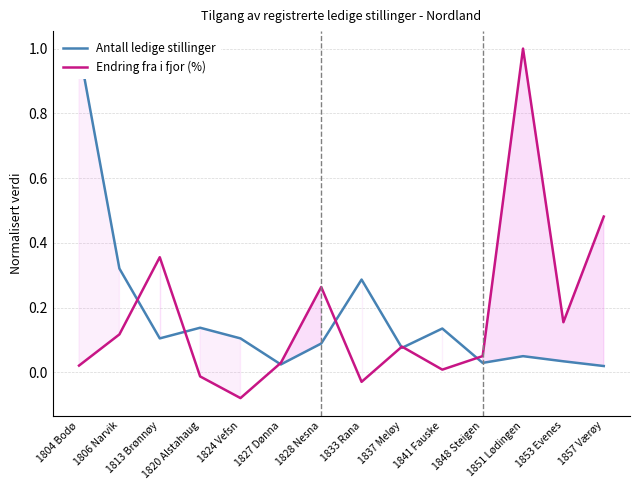

What are all the series names shown in the legend?

Antall ledige stillinger, Endring fra i fjor (%)